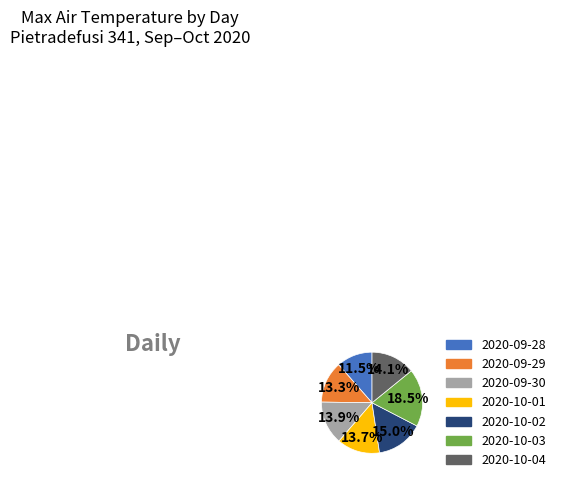

What percentage do 2020-10-01 and 2020-10-04 together represent?

27.8%